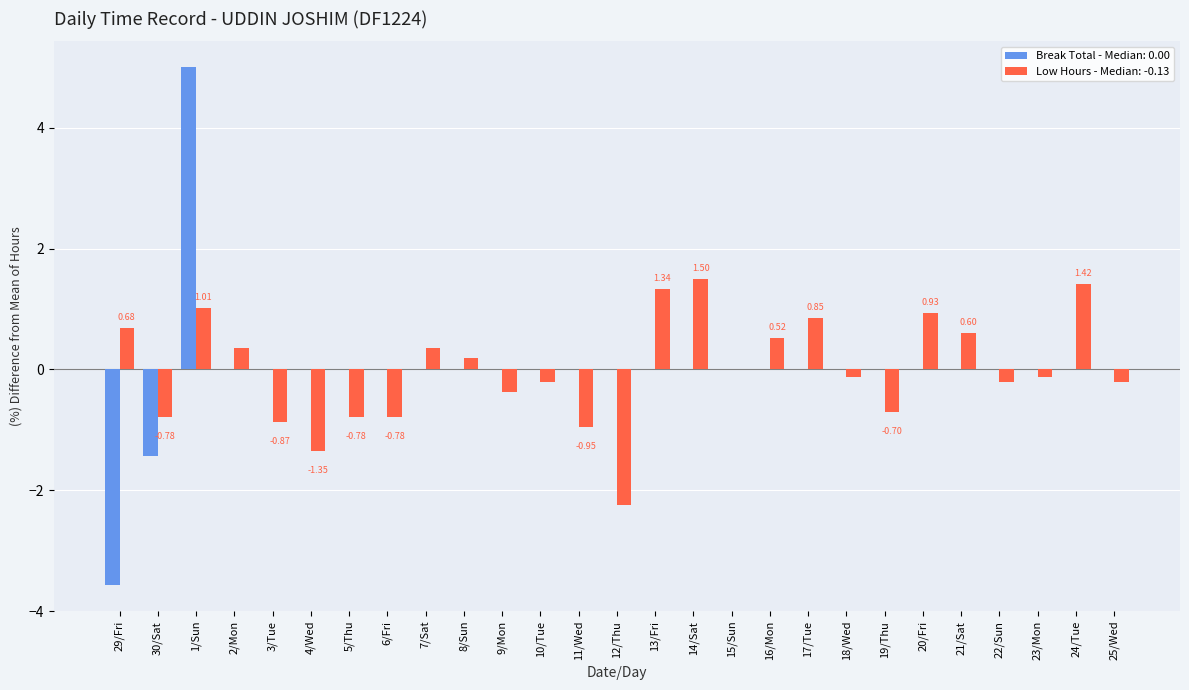

Which series changed the most between 2/Mon and 24/Tue?

Low Hours - Median: -0.13